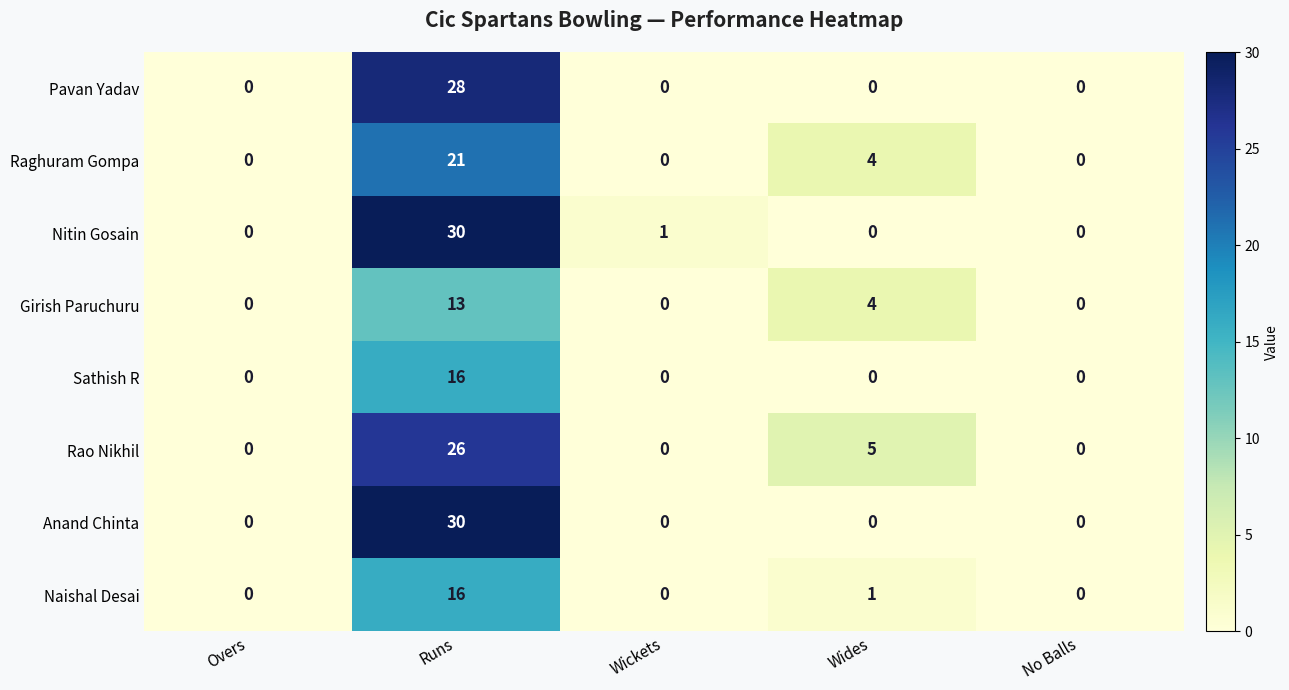

At which category is the sum across all series the highest?

Runs